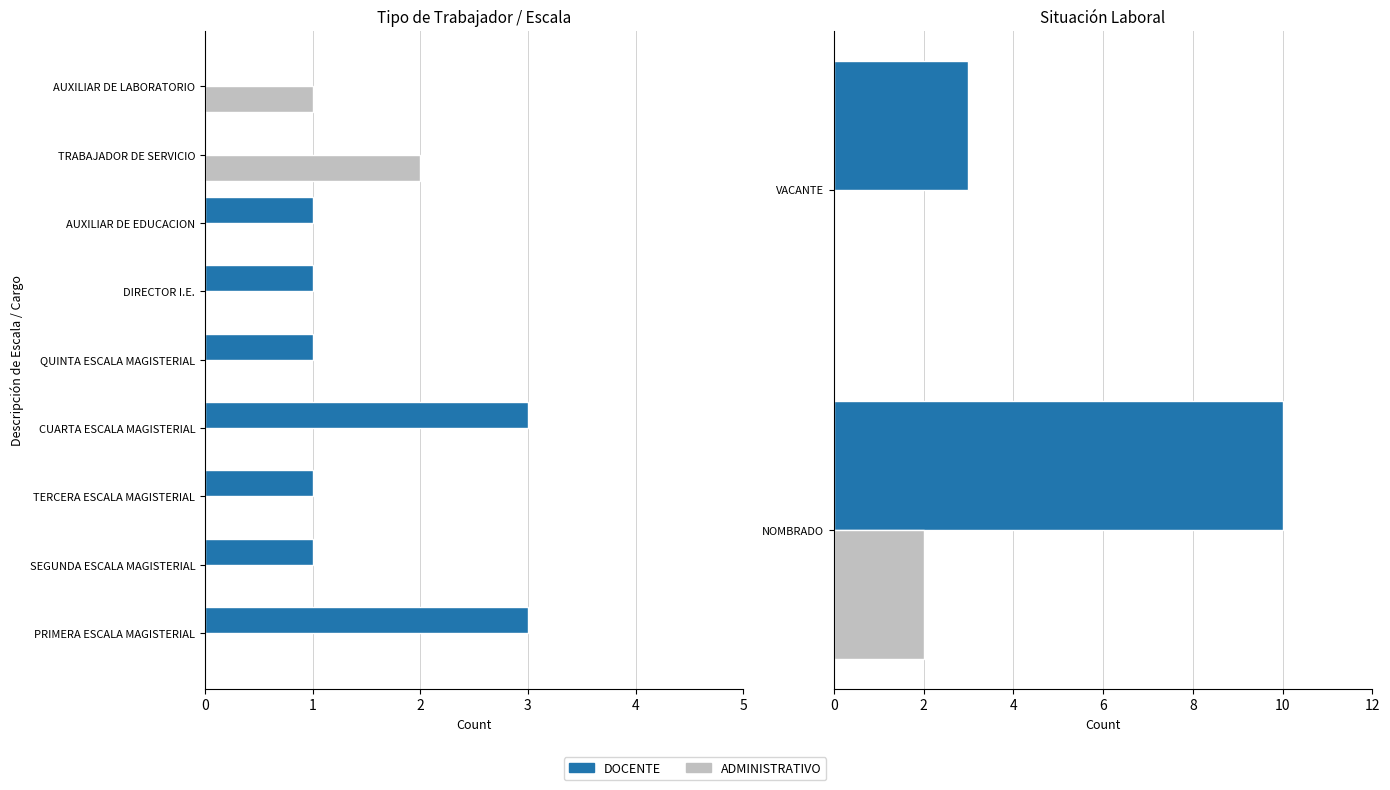

True or false: ADMINISTRATIVO has a value of 0 at 1.

True